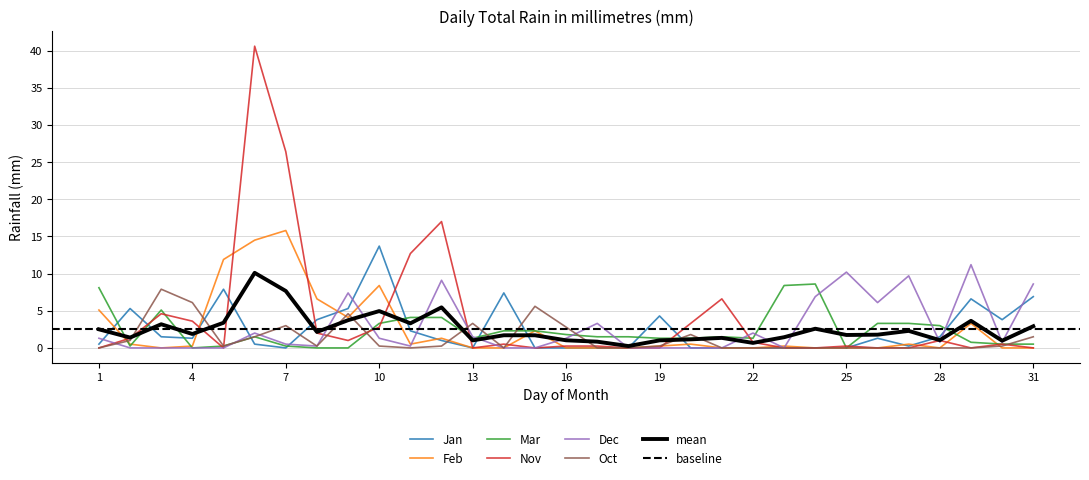

True or false: Jan and Feb intersect in this chart.

True